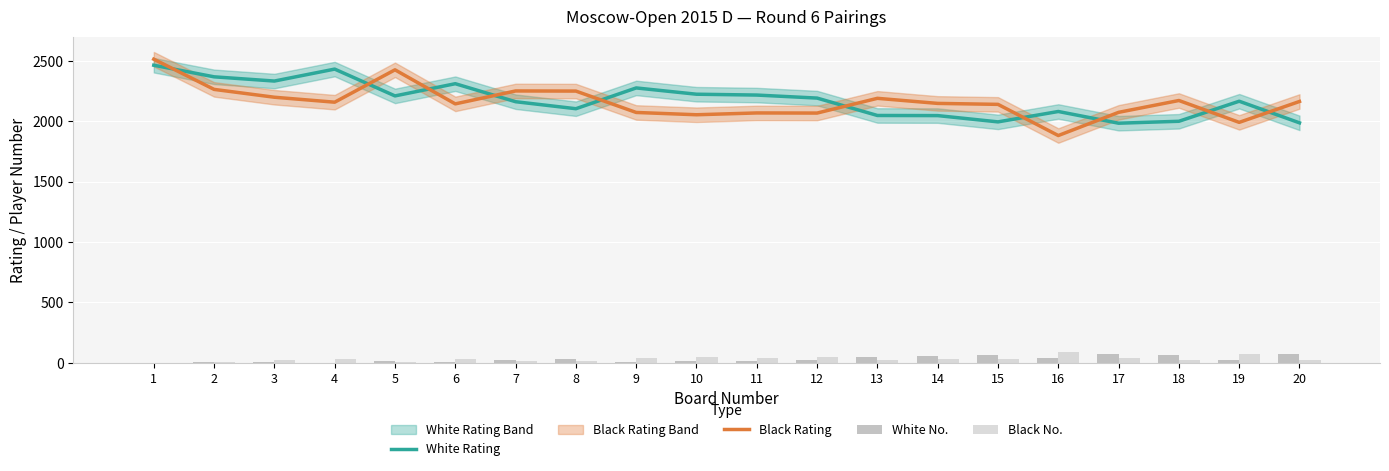

What is the sum of the White Rating values at 1 and 17?

4448